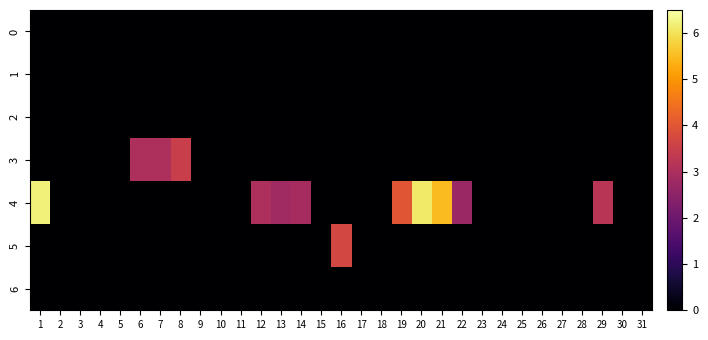

Which series has the largest total across all categories?

4